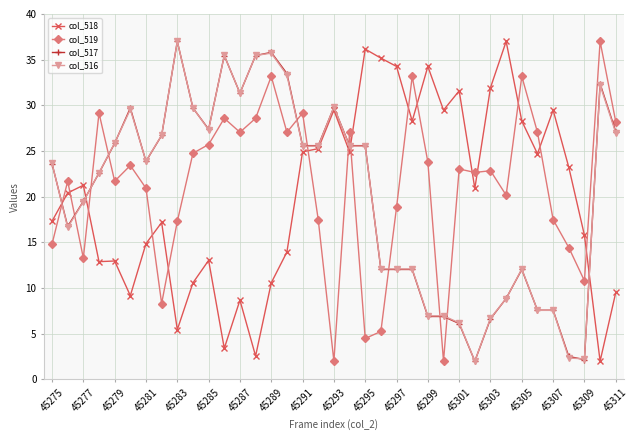

How many values in the col_518 series exceed 20?

20